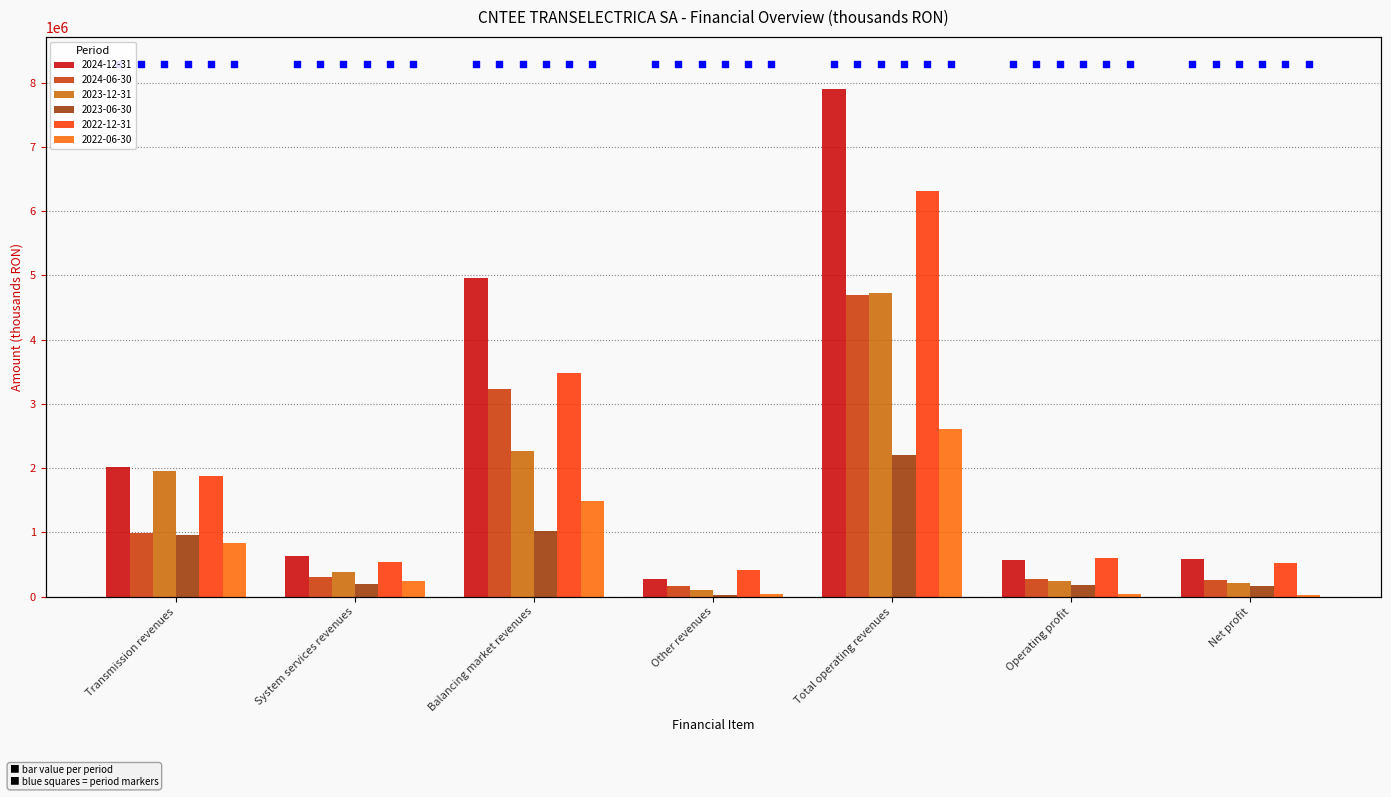

Which series reaches the maximum Y coordinate?

2024-12-31